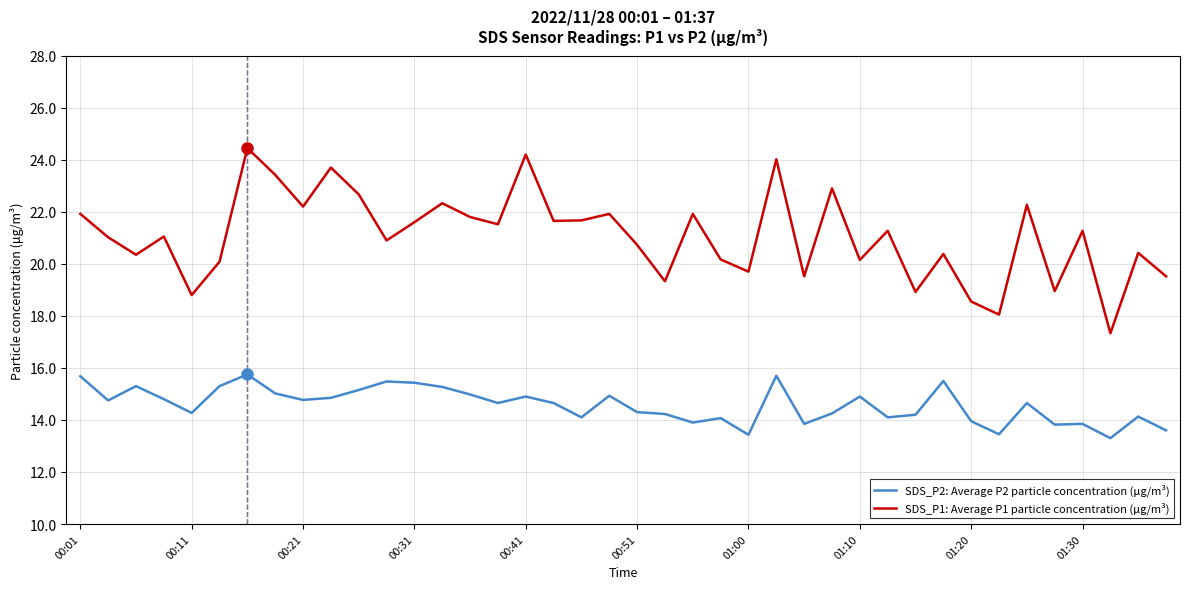

What is the minimum value for SDS_P2: Average P2 particle concentration (μg/m³)?

13.3